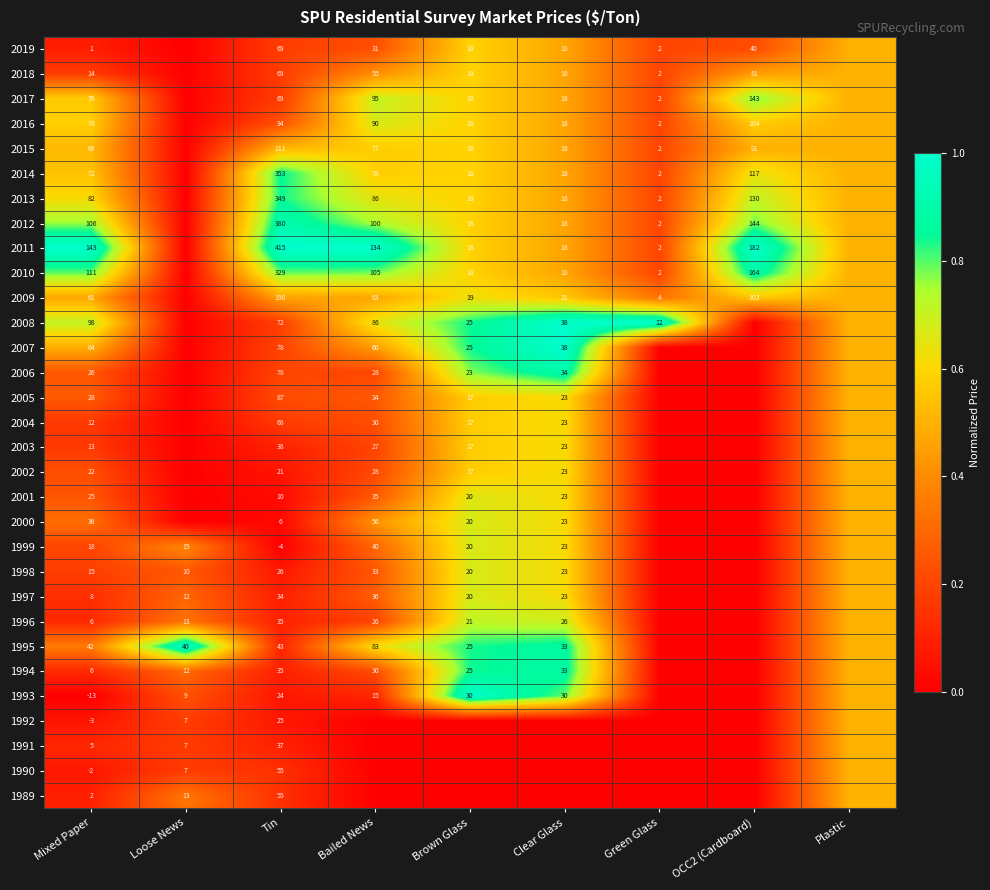

The 2017 series shows 18.0 at Brown Glass. True or false?

True